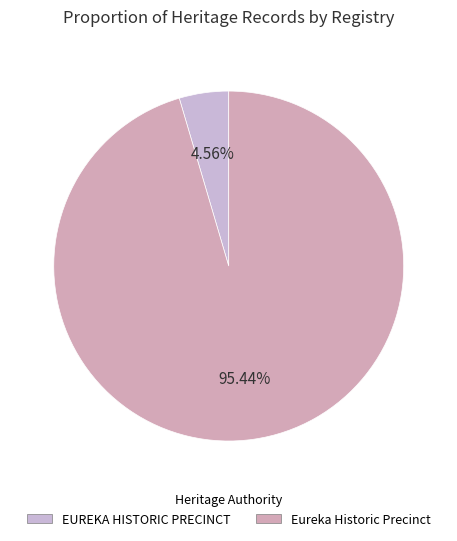

What is the change in value from EUREKA HISTORIC PRECINCT to Eureka Historic Precinct?

+119358